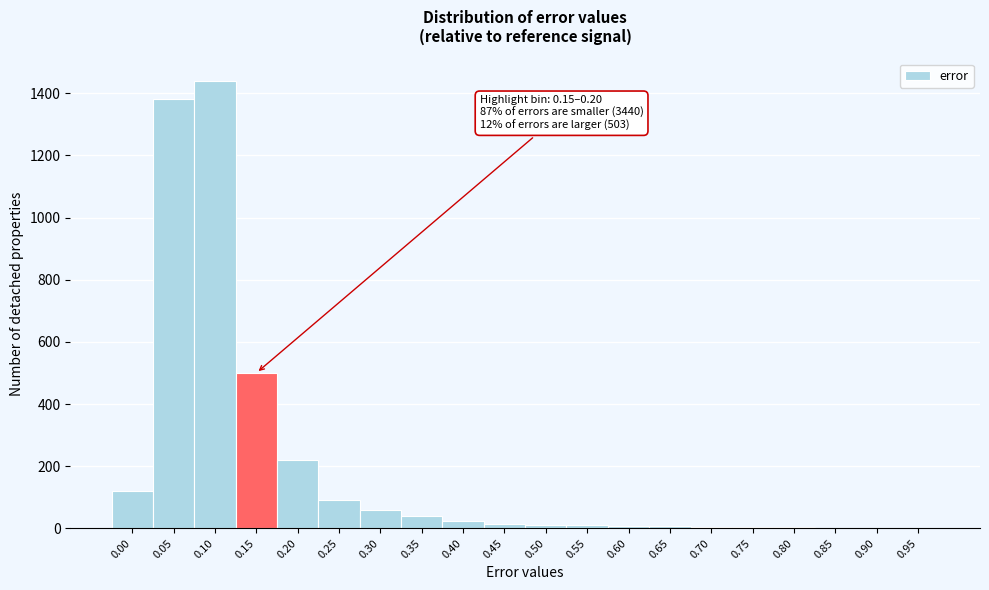

What is the sum of all values?

3943